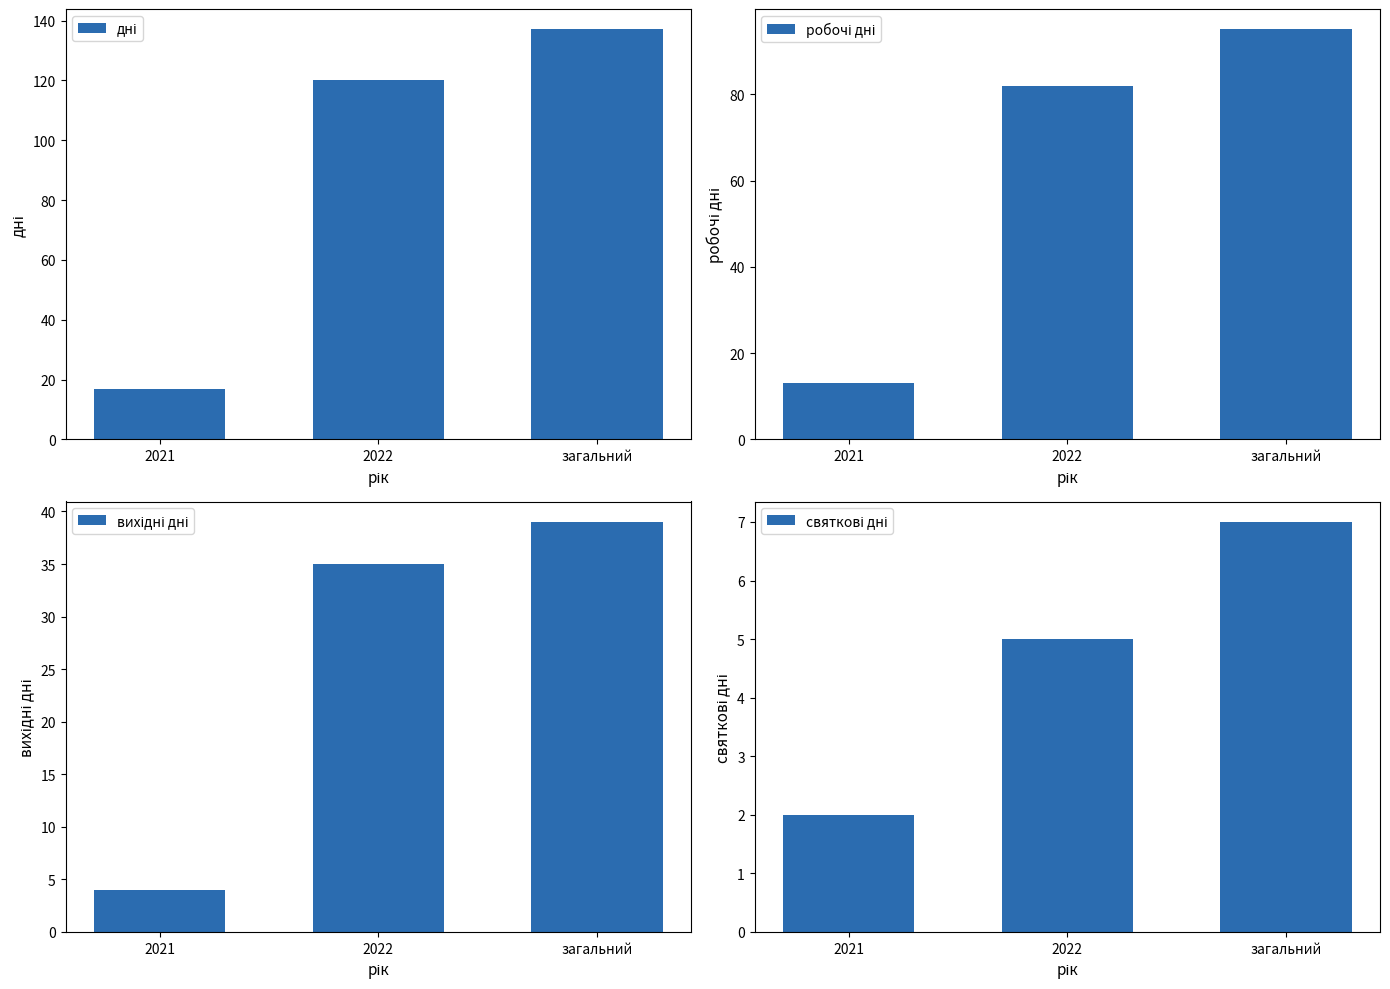

The святкові дні series shows 11 at загальний. True or false?

False